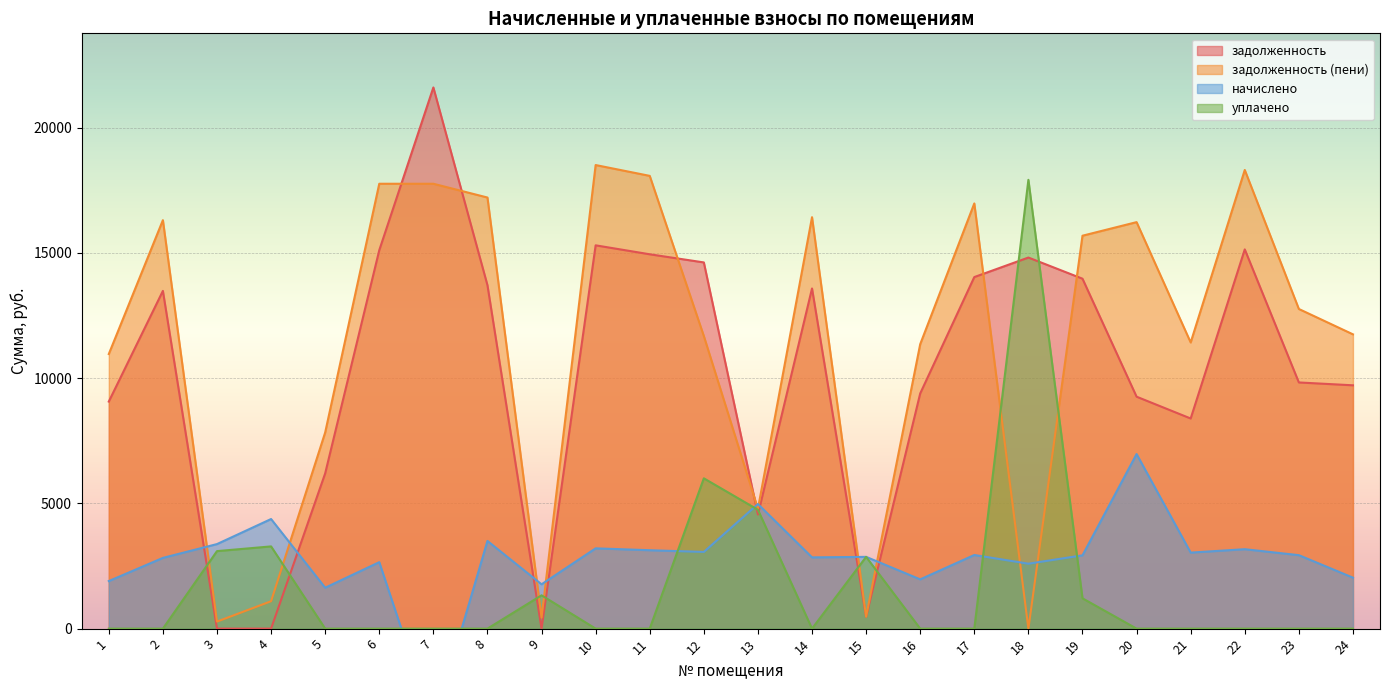

Which label corresponds to the smallest value in the chart?

7